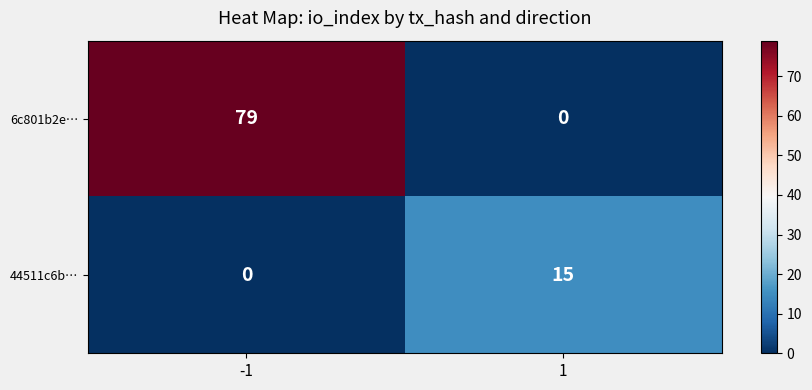

Rank the series by their average value, from lowest to highest.

44511c6b…, 6c801b2e…